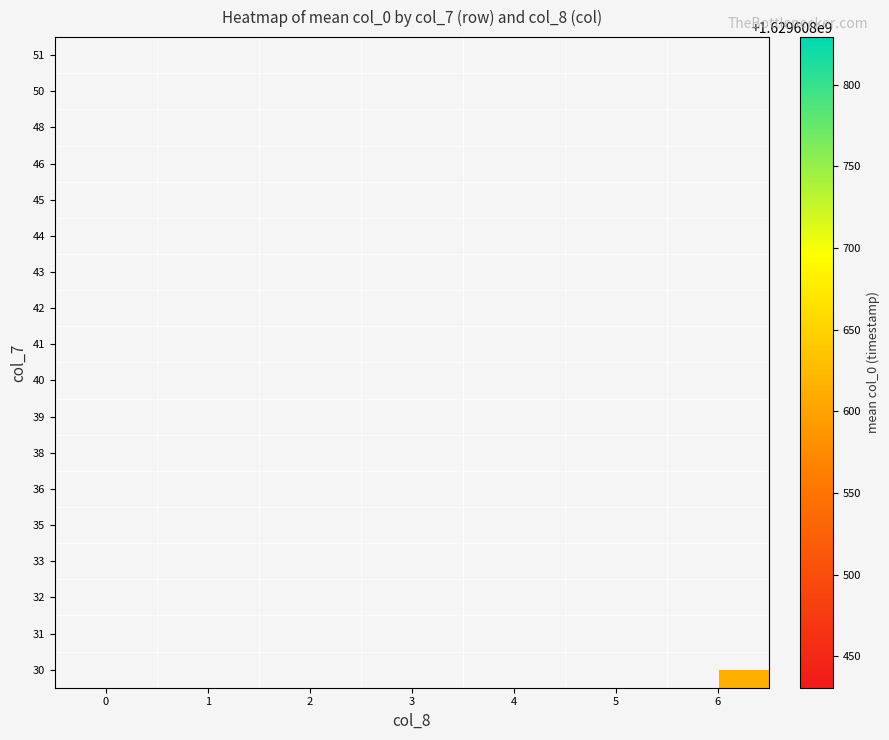

How many distinct data groups are displayed?

18